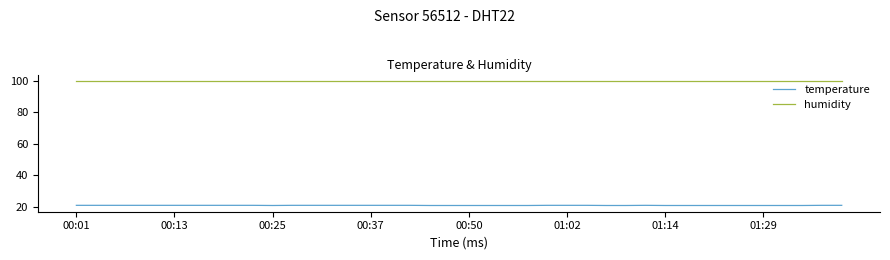

Which series has the widest spread of values?

temperature